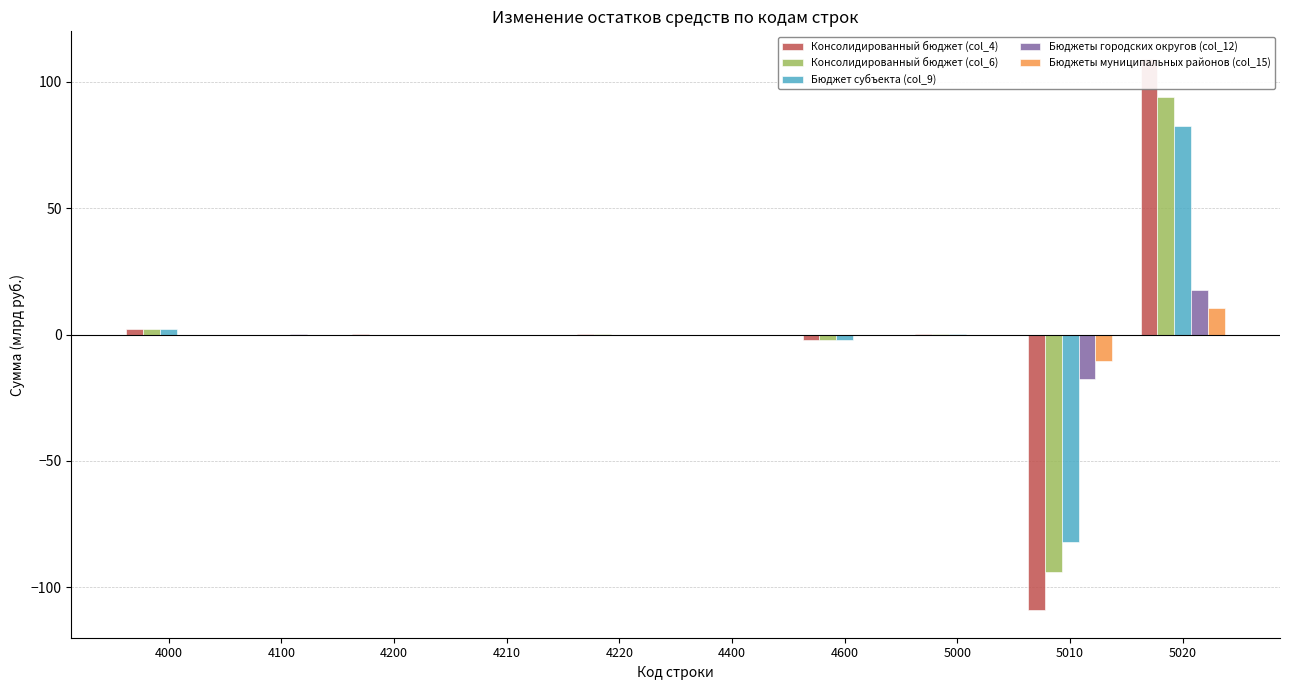

Where does the Консолидированный бюджет (col_4) series first go above 0?

4000